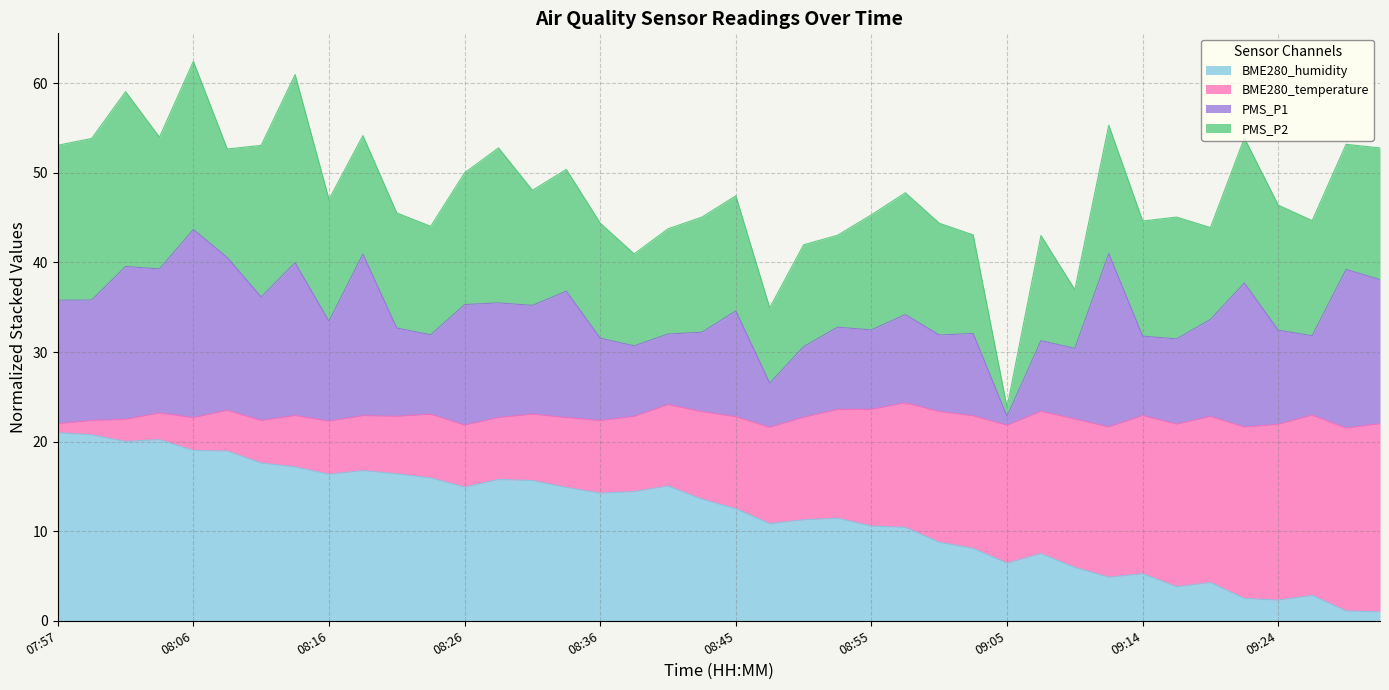

List the labels in order of PMS_P1 value, largest first.

08:06, 09:12, 08:18, 08:09, 08:13, 08:01, 08:04, 09:29, 09:31, 09:22, 08:33, 08:11, 07:59, 07:57, 08:28, 08:26, 08:31, 08:45, 08:57, 09:19, 08:16, 08:53, 08:21, 08:55, 09:24, 08:43, 09:02, 08:40, 08:23, 09:00, 09:27, 09:14, 08:36, 09:17, 09:07, 08:38, 08:50, 09:10, 08:48, 09:05